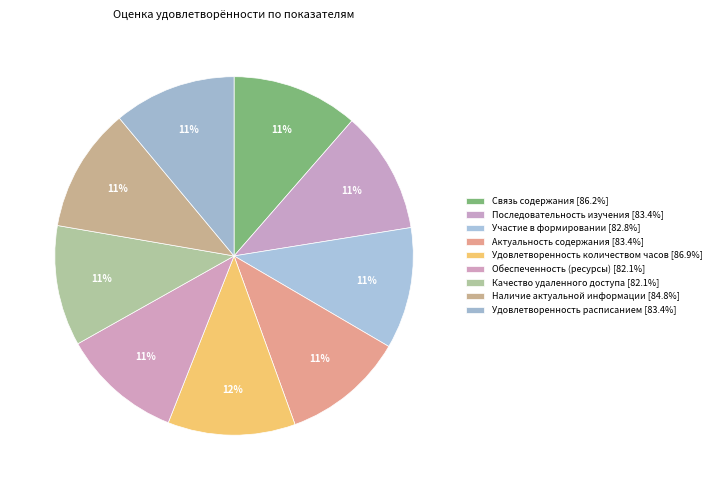

To the nearest percent, what is the difference between the largest and smallest slice percentages?

1%